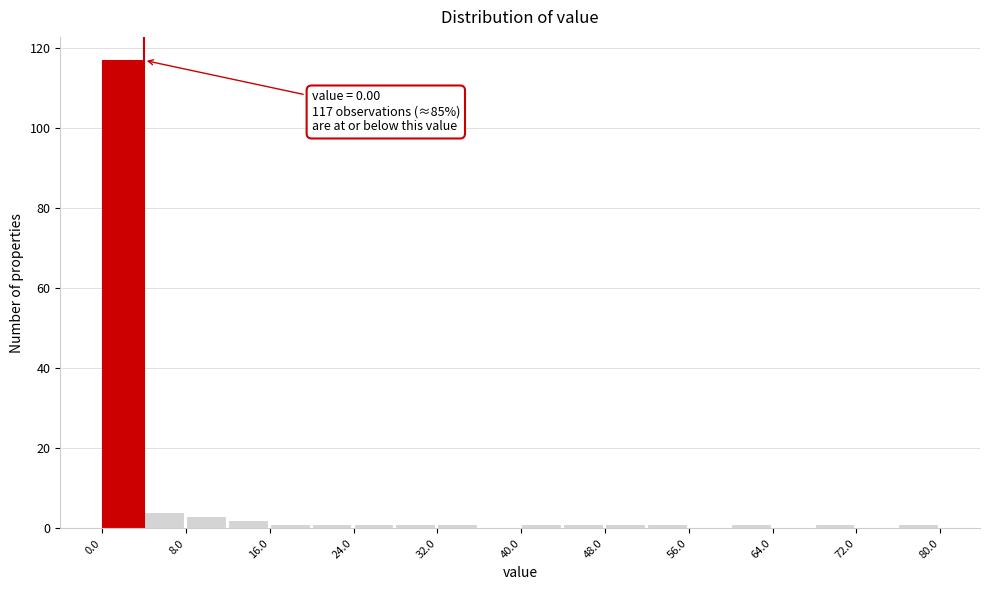

Over which range of the x-axis is the bar tallest?

0 to 4